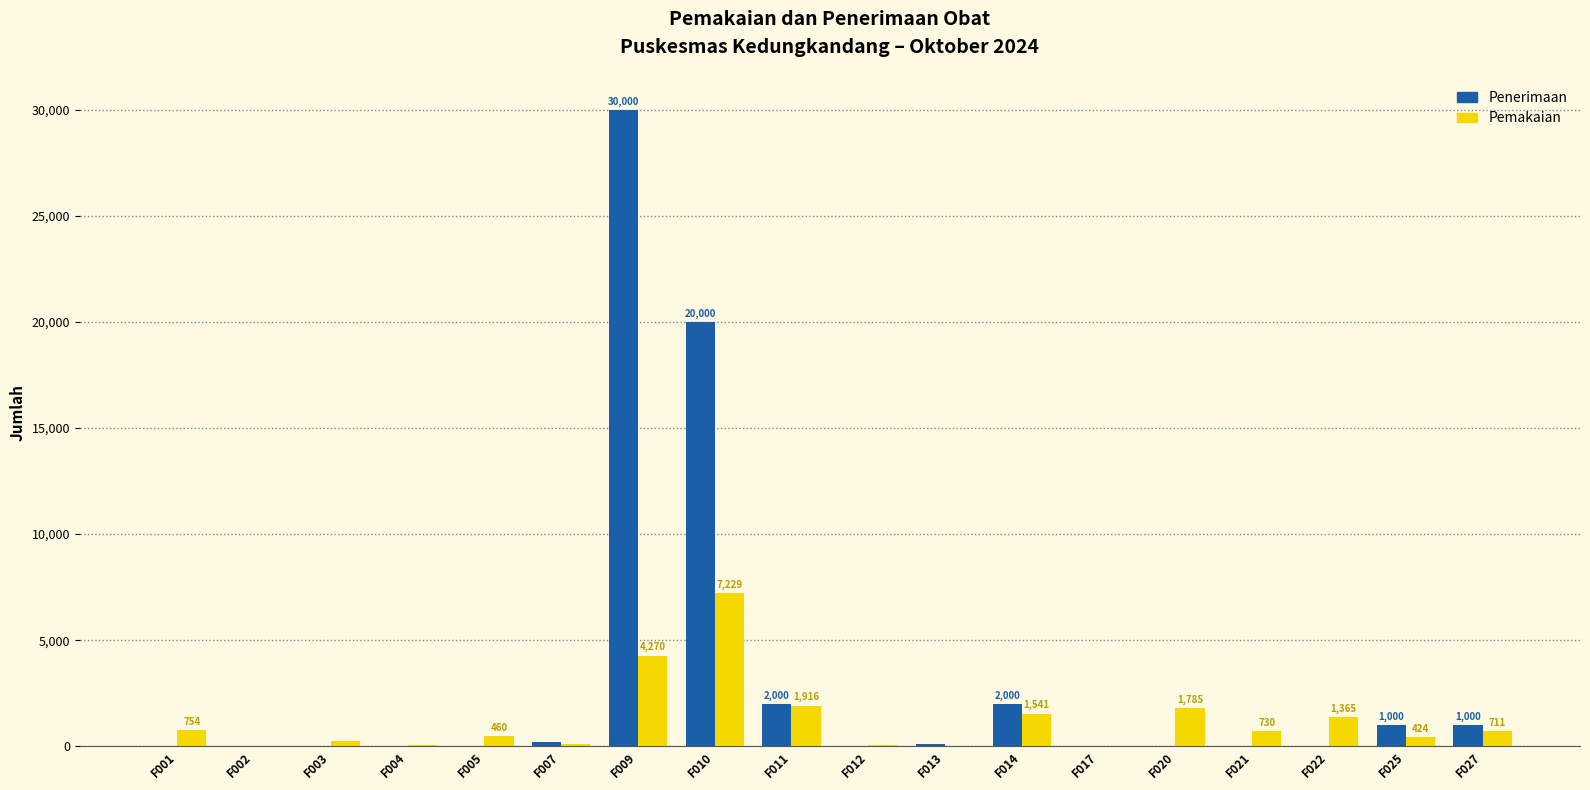

The value of Pemakaian at F020 is 1785. True or false?

True